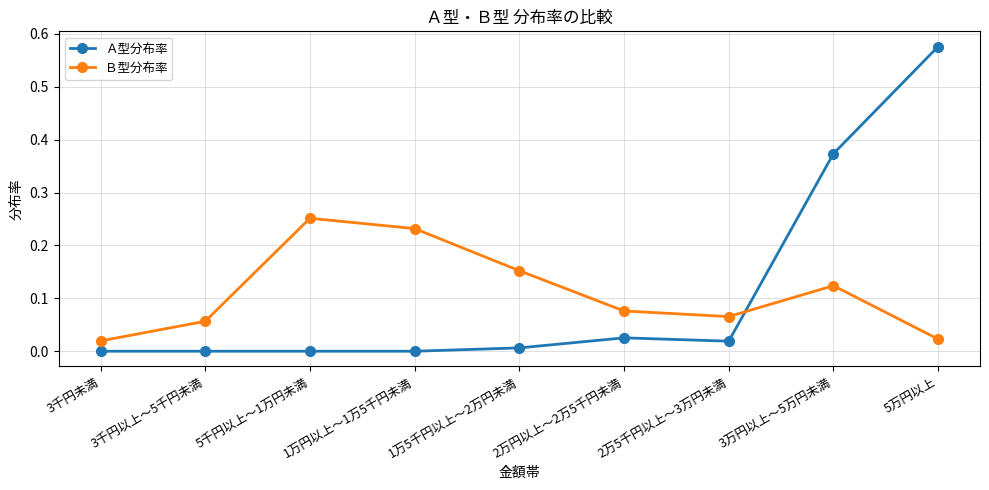

At 2万5千円以上～3万円未満, list the series in order from largest to smallest.

Ｂ型分布率, Ａ型分布率